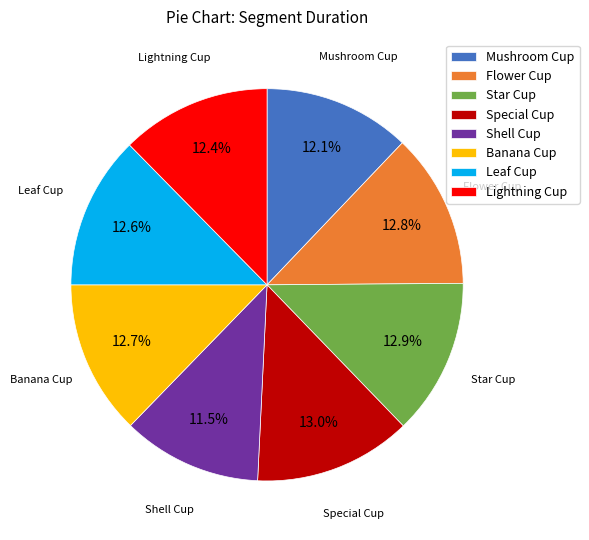

How many segments does this pie chart have?

8